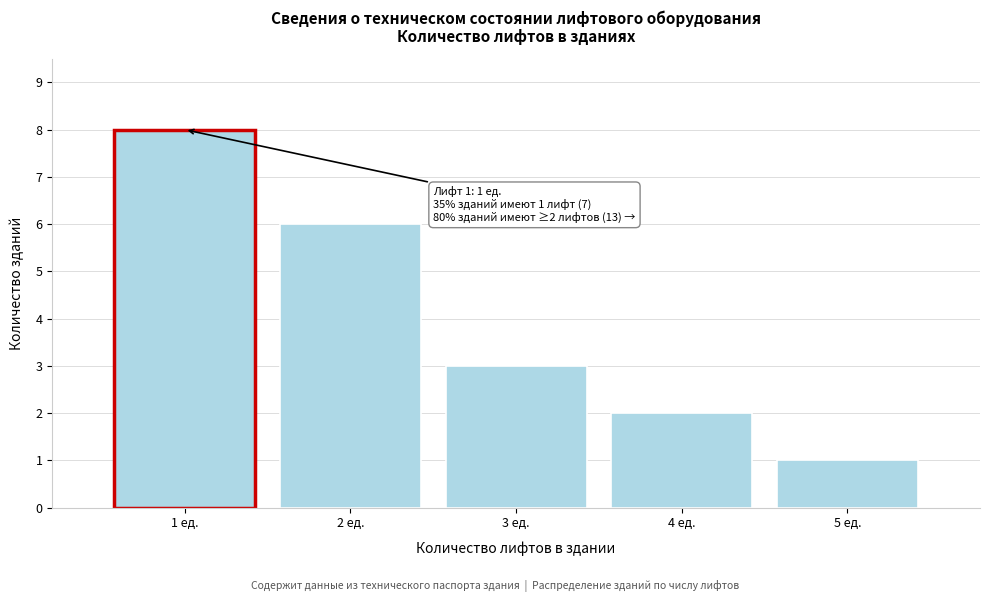

Over which range of the x-axis is the bar tallest?

0.5 to 1.5